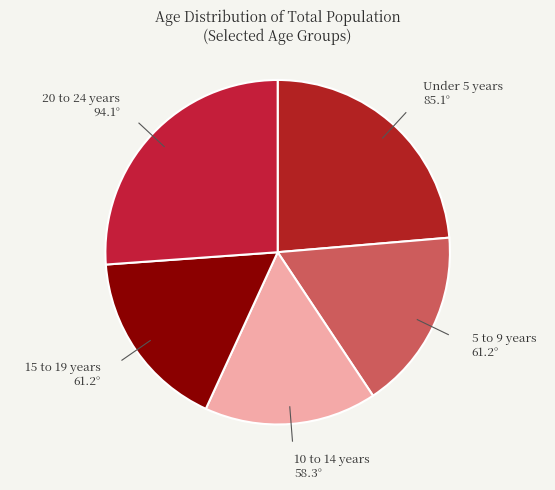

Approximately how many times larger is the value at 5 to 9 years compared to 10 to 14 years?

1.1